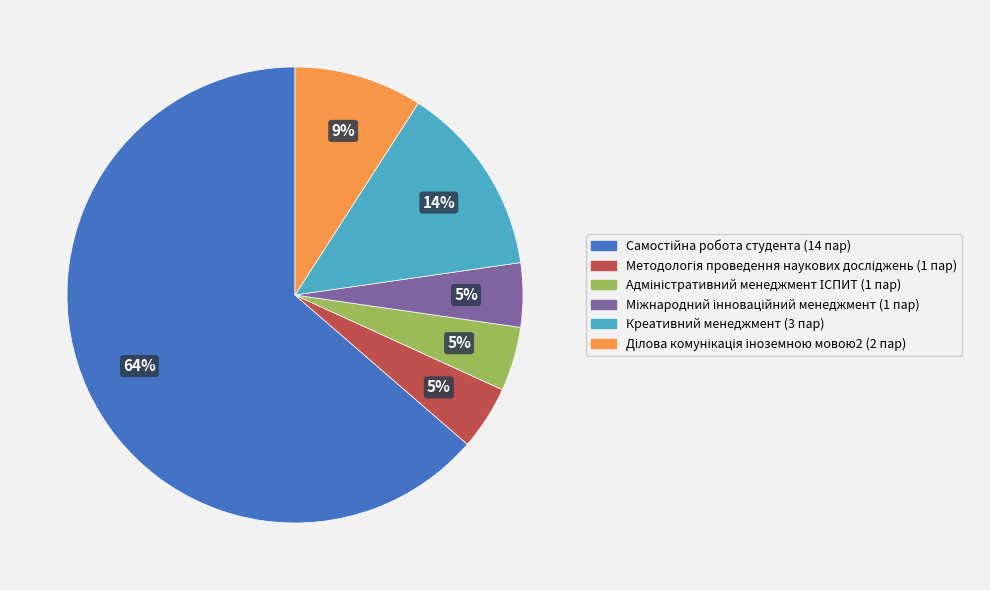

Is there a majority slice in this chart?

Yes